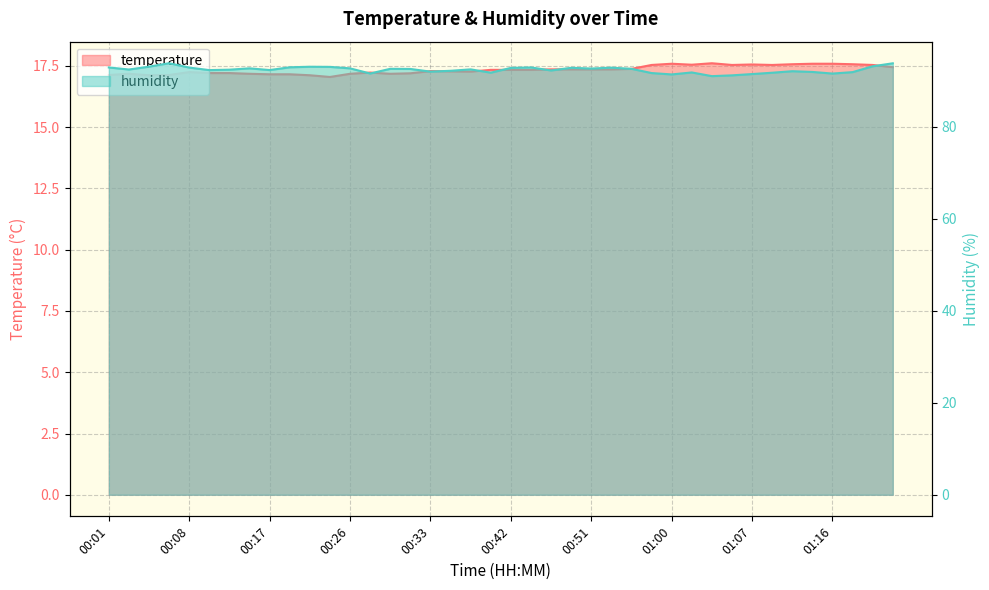

True or false: humidity has a value of 92.7 at 00:26.

True